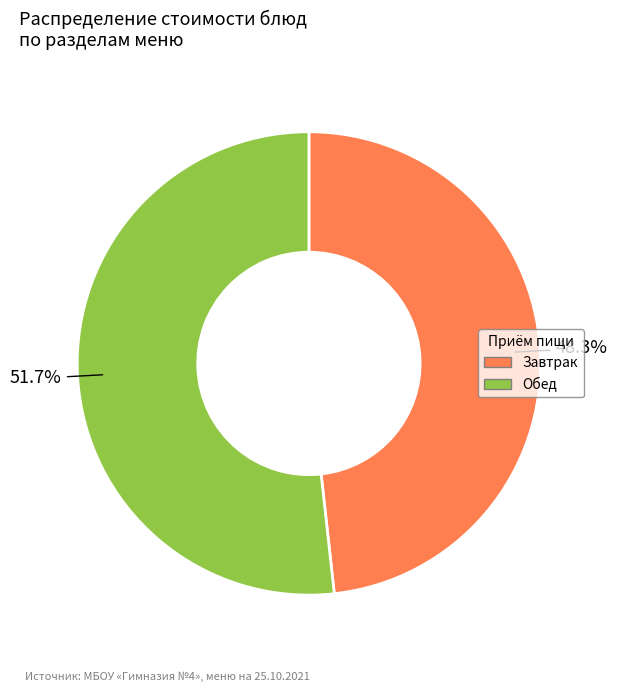

Is there any slice that represents more than half of the pie?

Yes